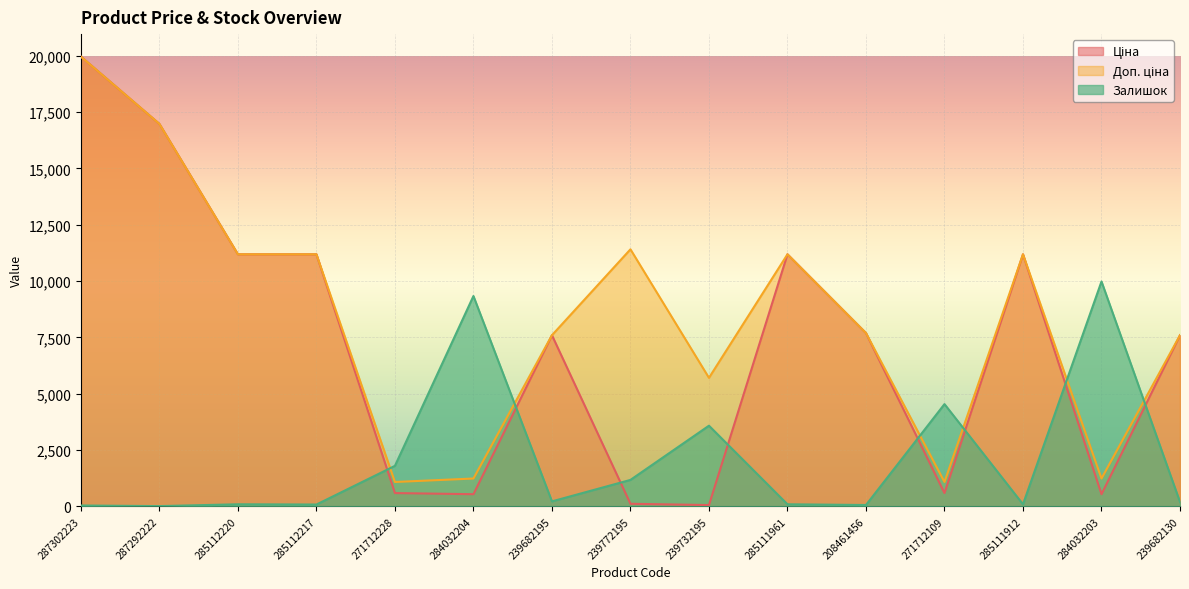

In Доп. ціна, how many points are higher than both neighbors (excluding endpoints)?

3